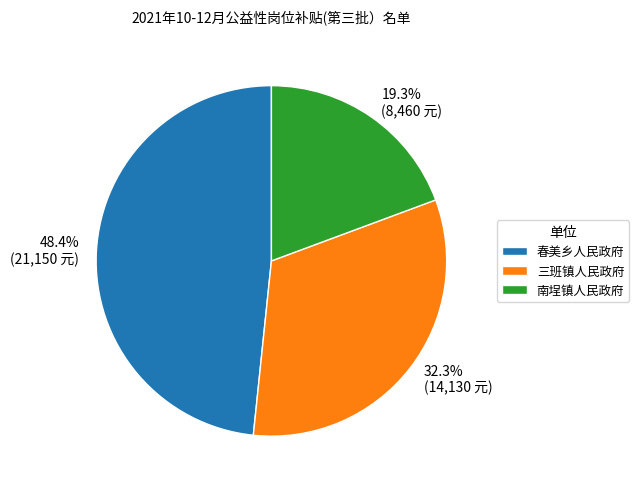

Approximately how many times larger is the value at 三班镇人民政府 compared to 南埕镇人民政府?

1.7